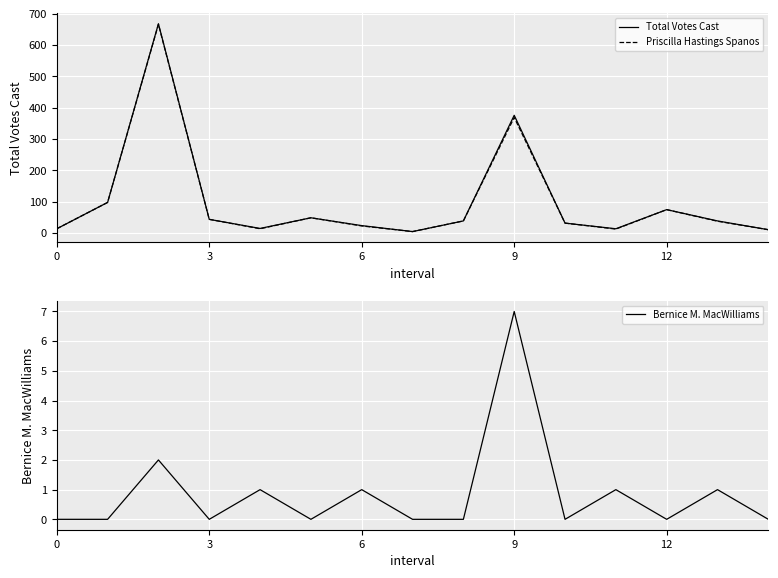

True or false: Bernice M. MacWilliams has more than 2 points higher than both neighbors.

True